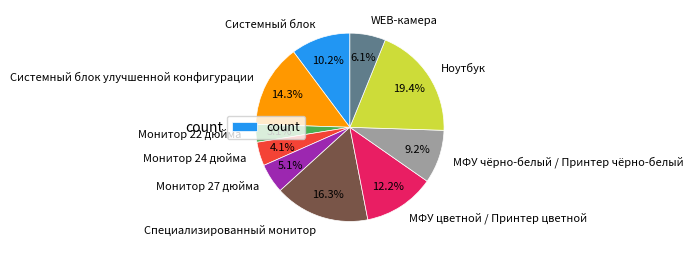

Is it true that Специализированный монитор is 16% of the pie?

True